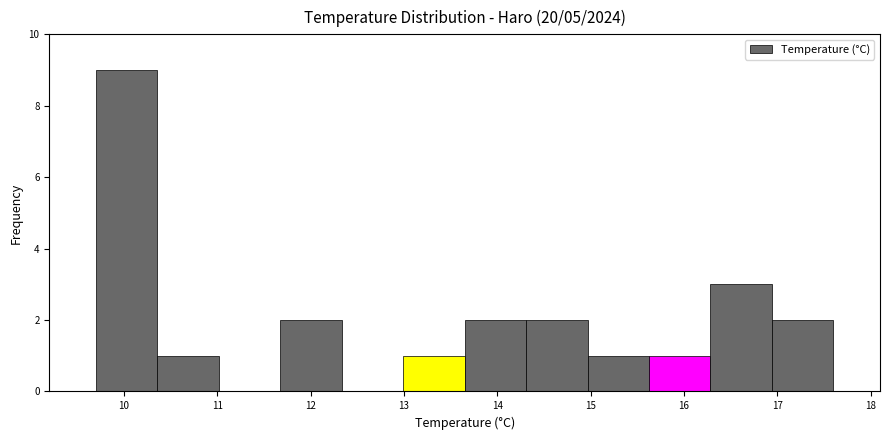

Reading left to right, transcribe this chart: for each bar, give the range it covers on the x-axis and its height. Neither the bar edges nor the heights are printed on the chart, so give them approximately, as read against the axes.

9.7 to 10.4: 9
10.4 to 11.0: 1
11.0 to 11.7: 0
11.7 to 12.3: 2
12.3 to 13.0: 0
13.0 to 13.7: 1
13.7 to 14.3: 2
14.3 to 15.0: 2
15.0 to 15.6: 1
15.6 to 16.3: 1
16.3 to 16.9: 3
16.9 to 17.6: 2